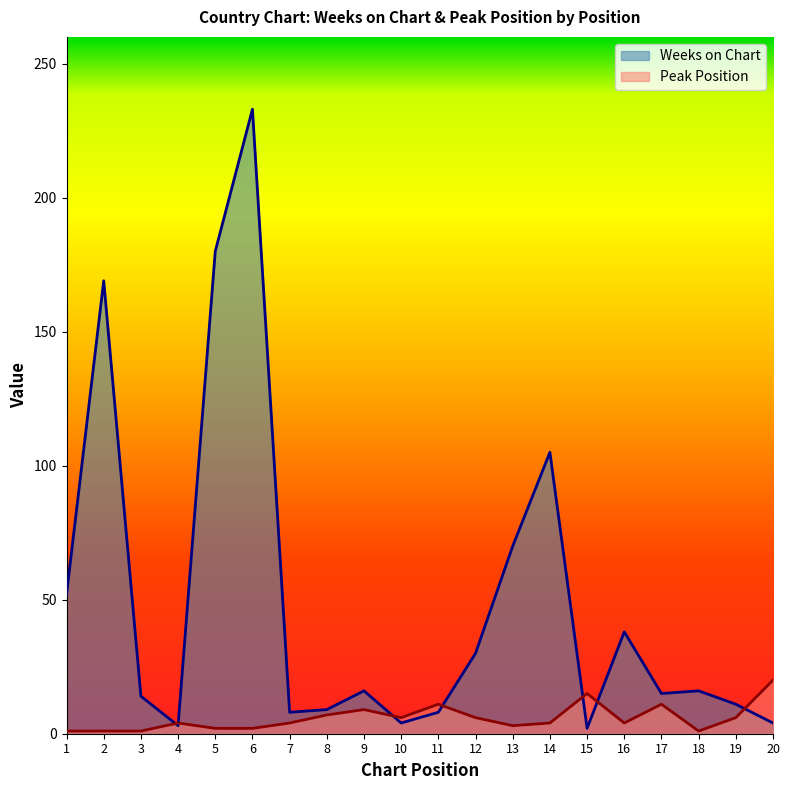

How many data points in Peak Position are less than 4?

7